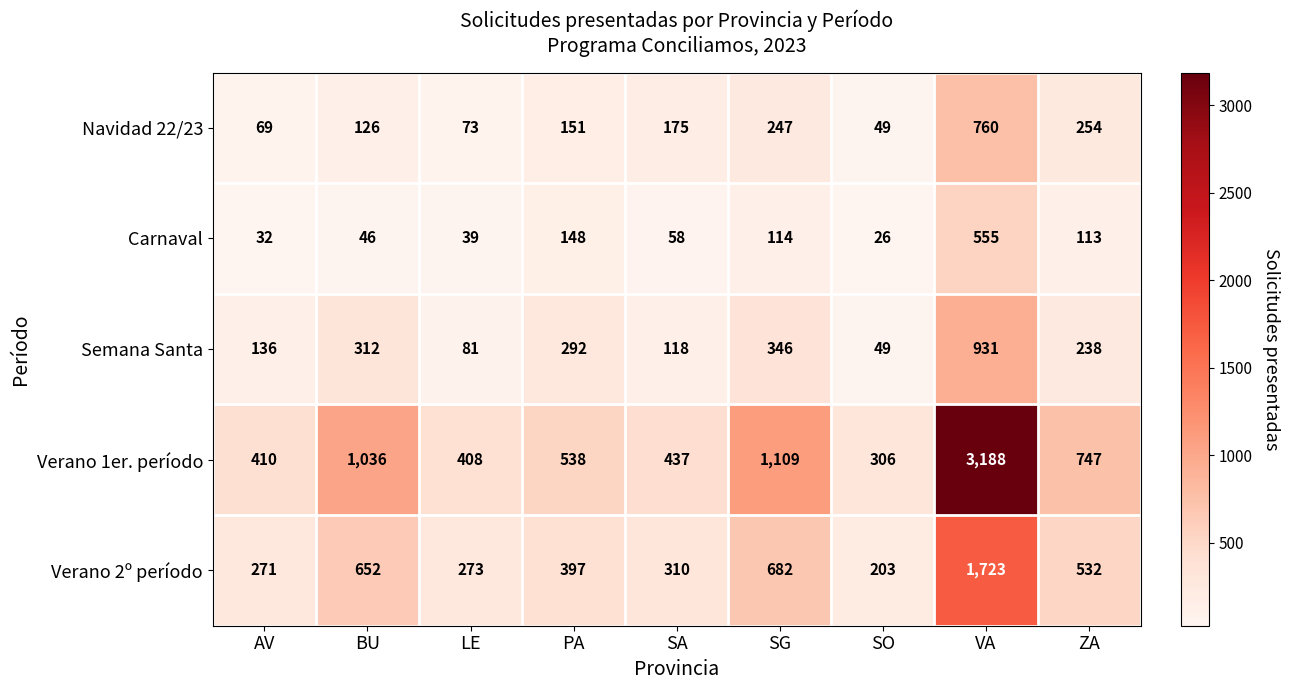

At which label does Verano 1er. período first exceed 538?

BU